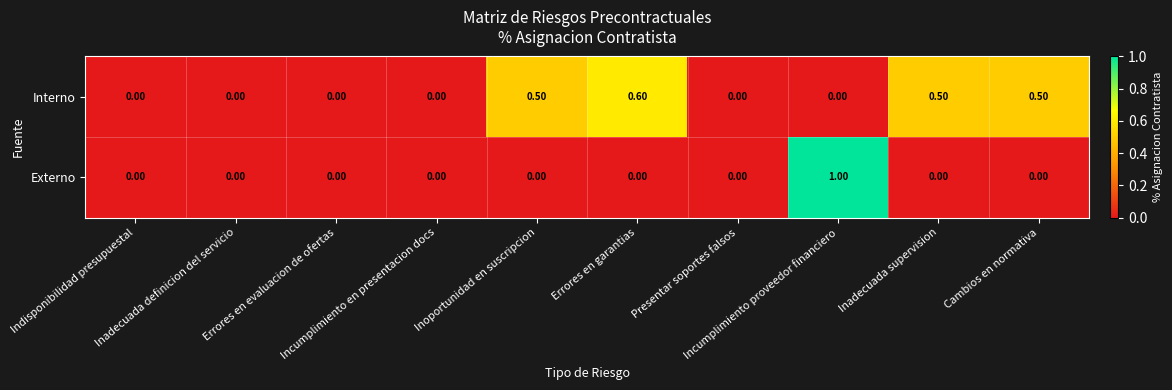

What is the sum of all Externo values?

1.0